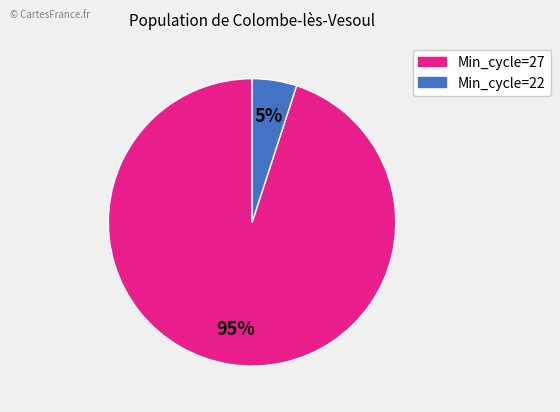

Does any single category account for the majority?

Yes